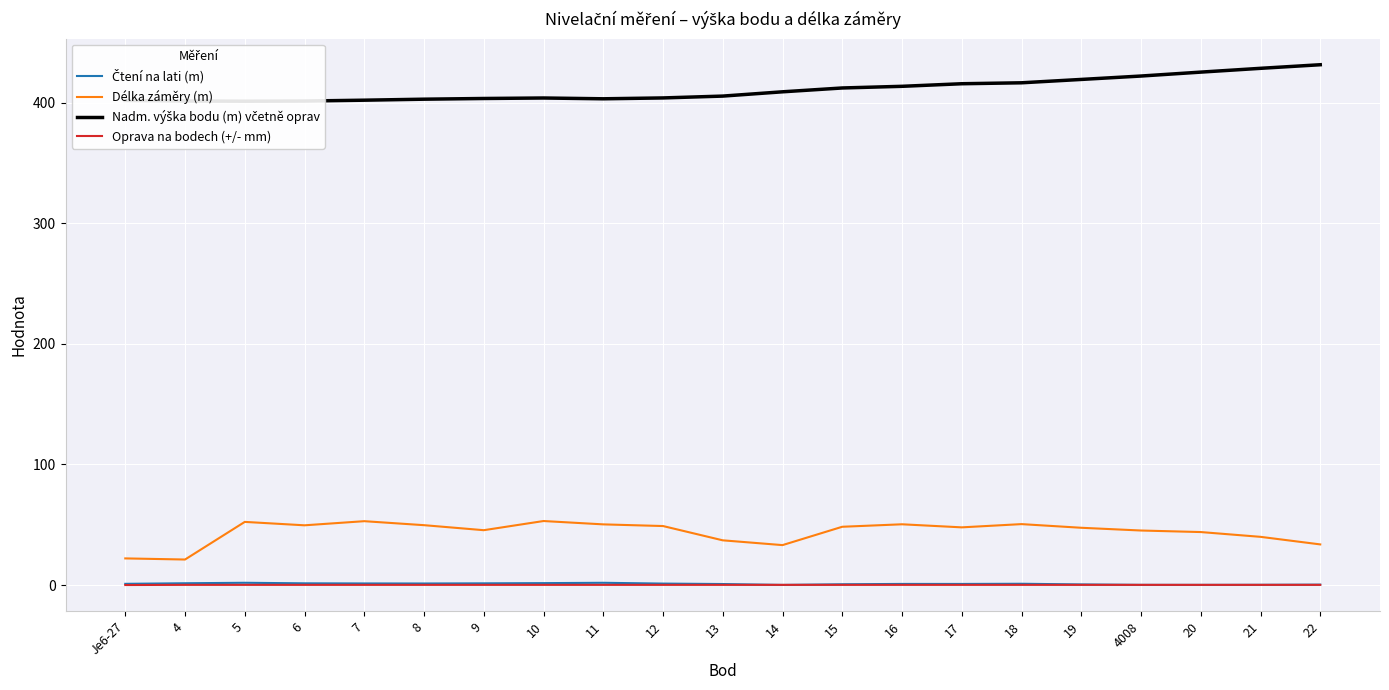

True or false: Oprava na bodech (+/- mm) has a value of 0.2 at 5.

False